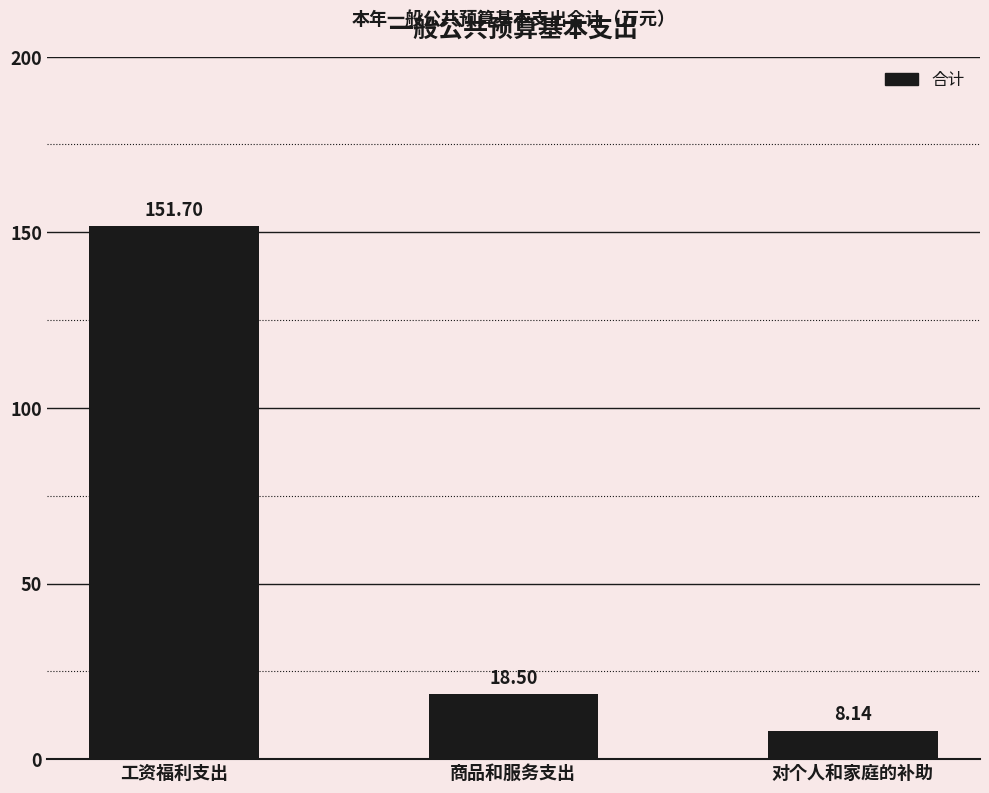

Between 工资福利支出 and 商品和服务支出, which is larger?

工资福利支出